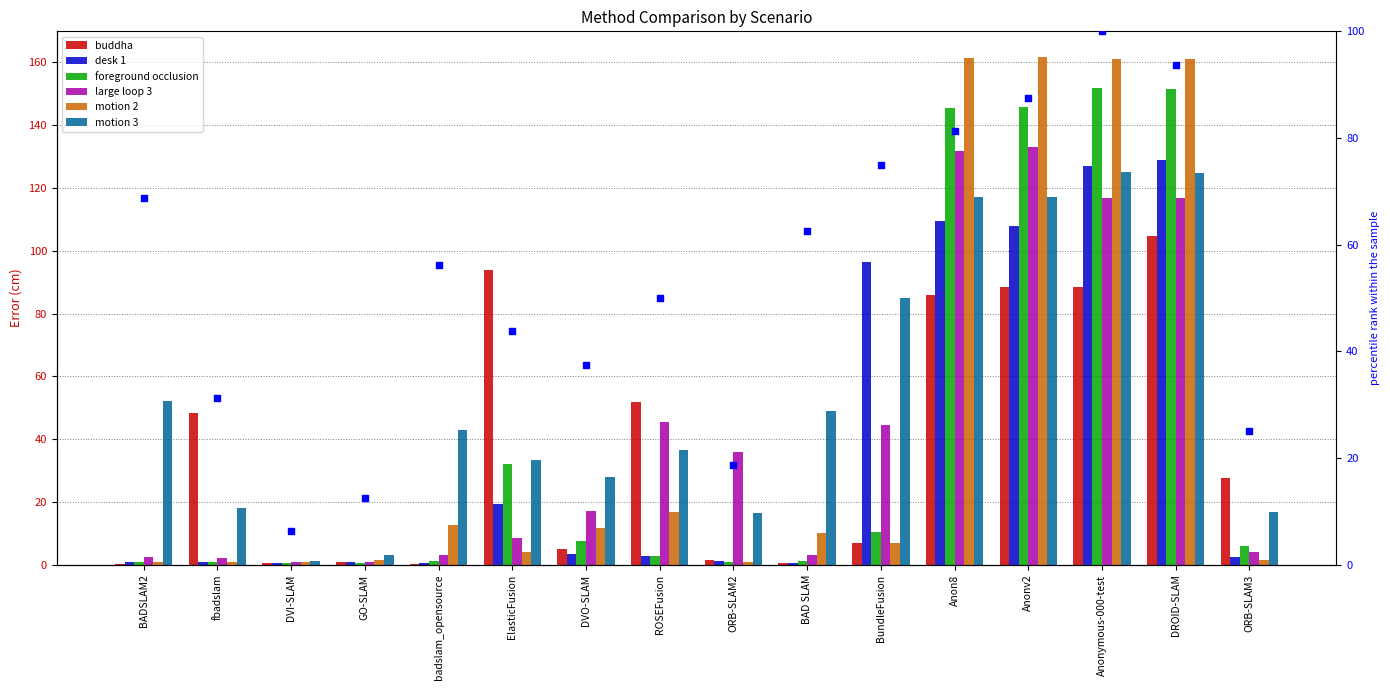

Which series reaches the minimum Y coordinate?

buddha